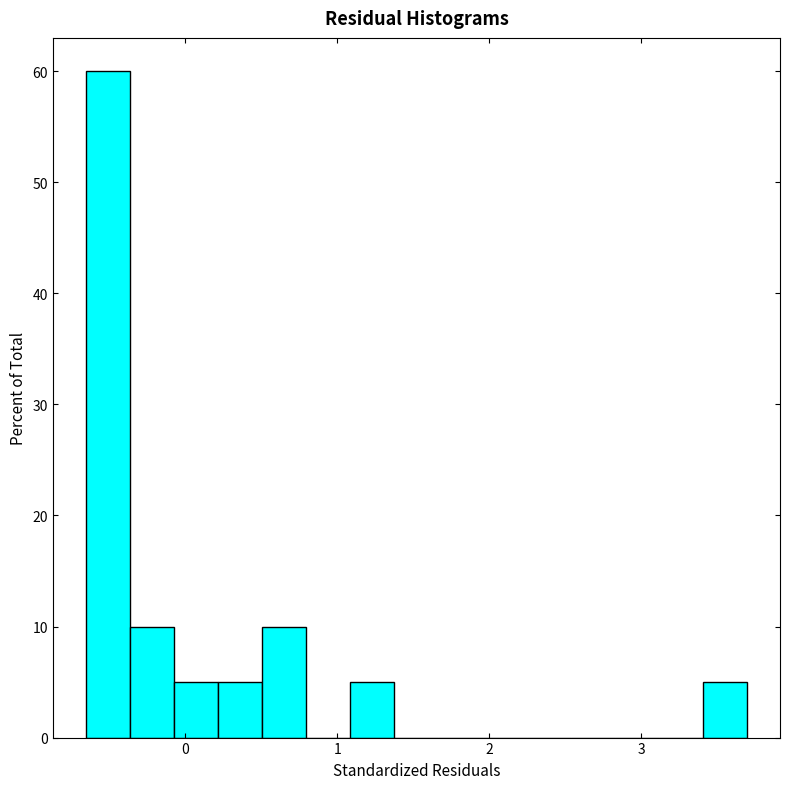

Around what value on the x-axis is the tallest bar? Give the approximate position of its centre, as read against the axis.

-0.5